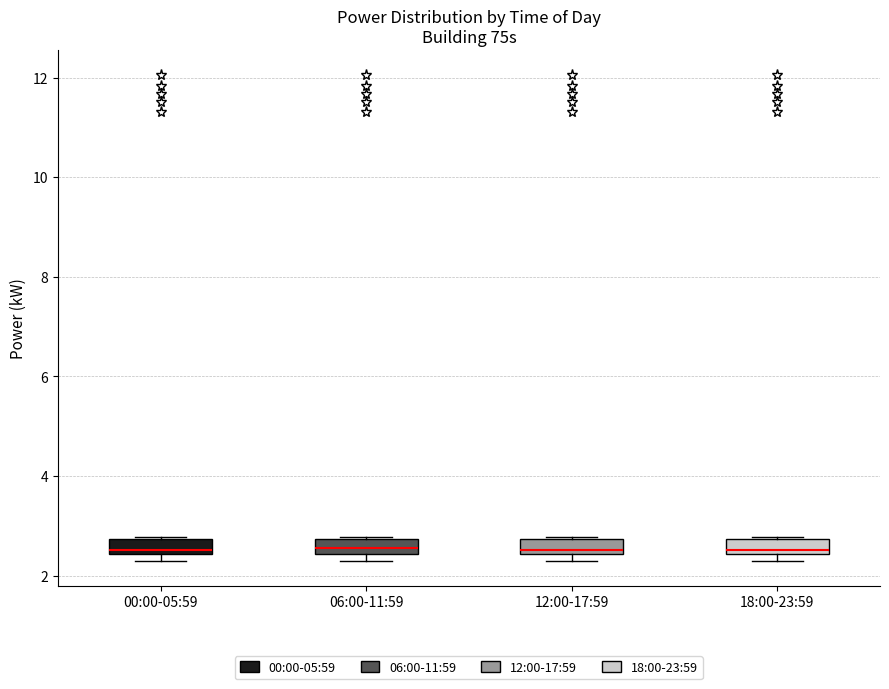

Where is the lower edge of the box for 00:00-05:59 on the y-axis? The values are not printed on the chart, so give them approximately, as read against the axis.

2.4